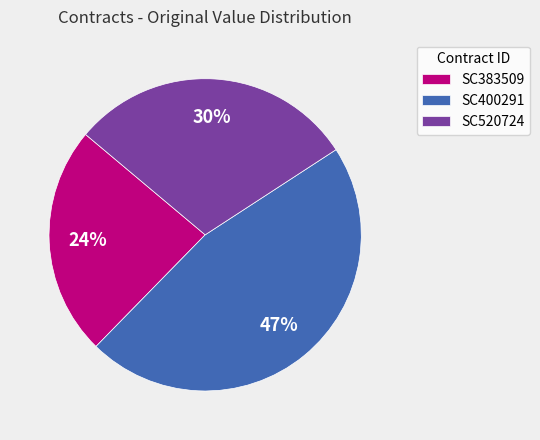

True or false: SC520724 accounts for 30% of the total.

True